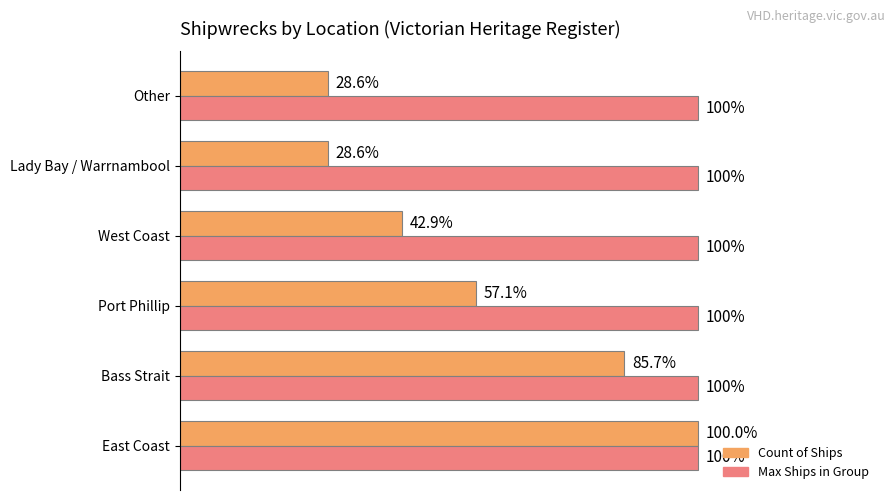

What is the value of the Count of Ships bar at the 4th from the left?

3.0